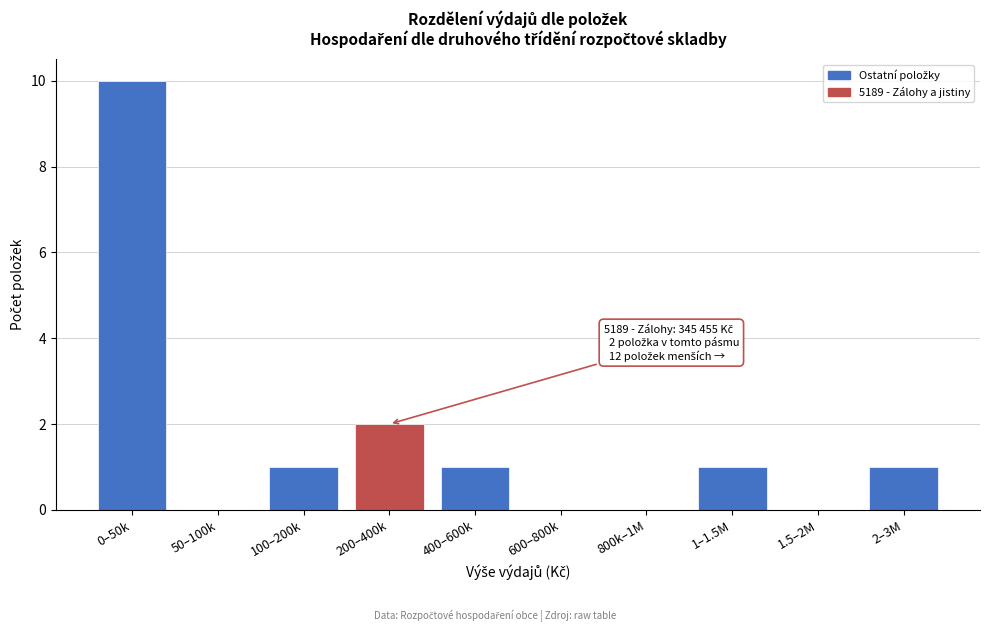

Reading right to left, list all the values displayed in this chart.

2–3M=1	1.5–2M=0	1–1.5M=1	800k–1M=0	600–800k=0	400–600k=1	200–400k=2	100–200k=1	50–100k=0	0–50k=10